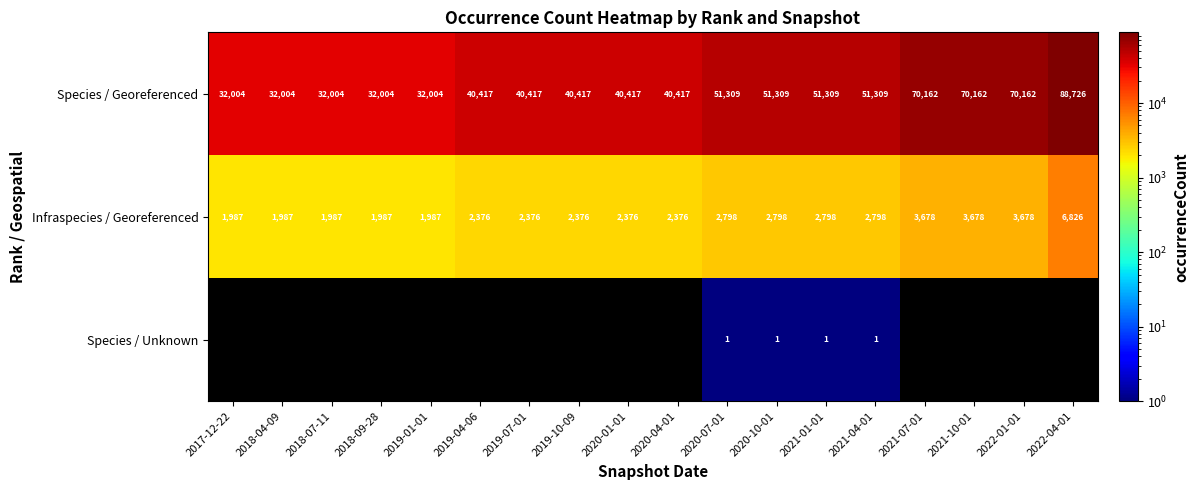

True or false: Infraspecies / Georeferenced has a value of 2763 at 2017-12-22.

False